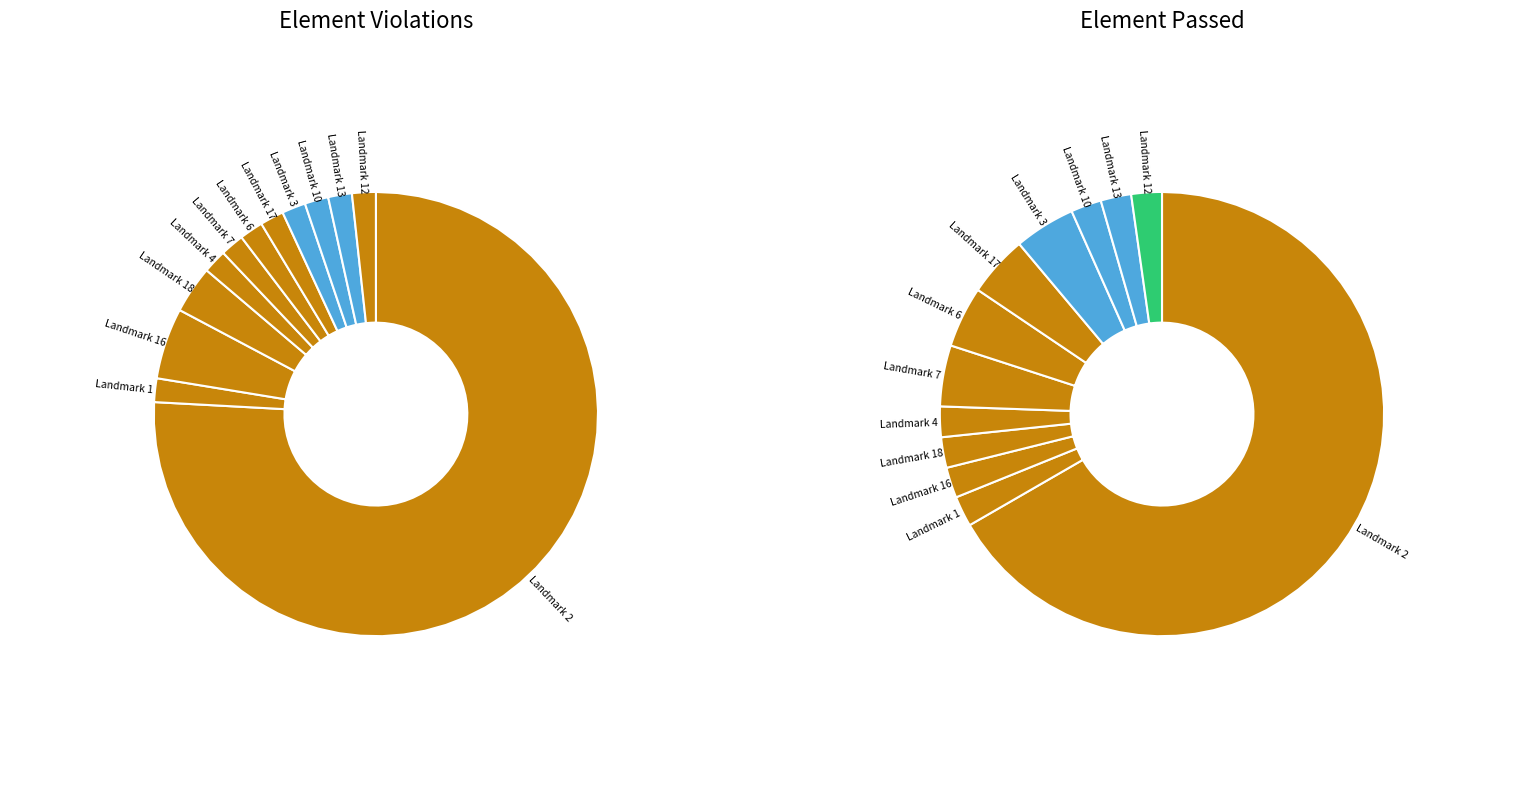

Which slice is the largest?

Landmark 2